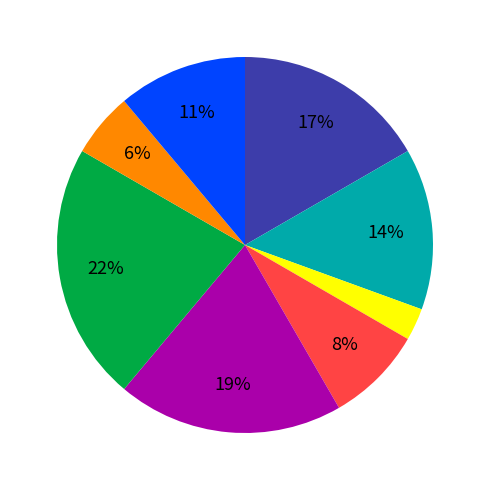

To the nearest percent, what is the average slice percentage?

12%